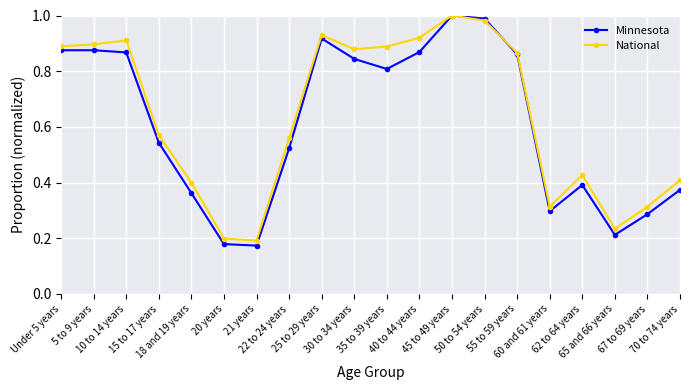

What is the sum of all National values?

12.8